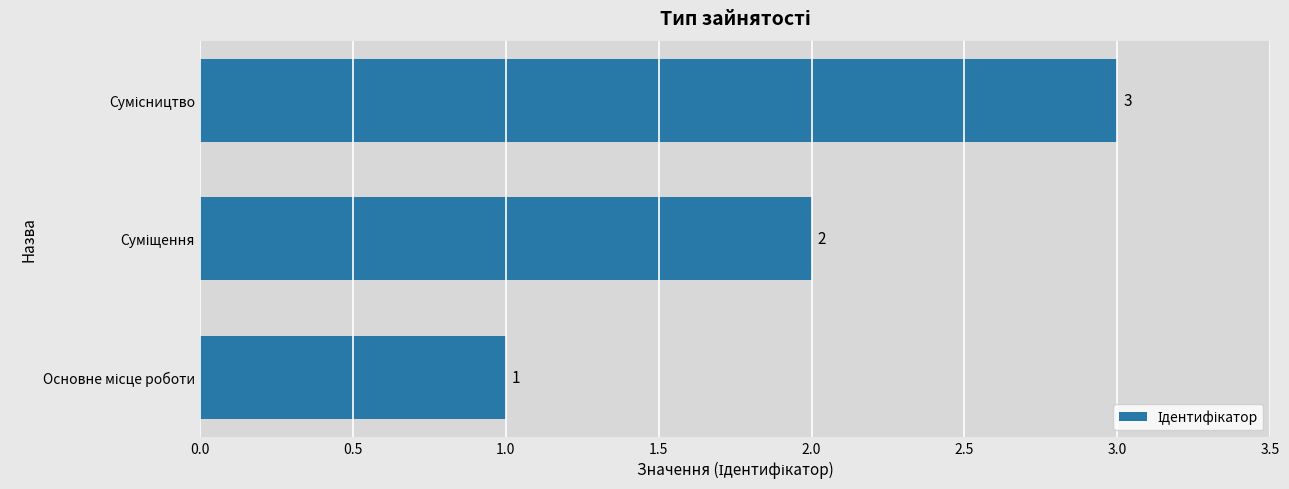

What is the greatest value displayed?

3